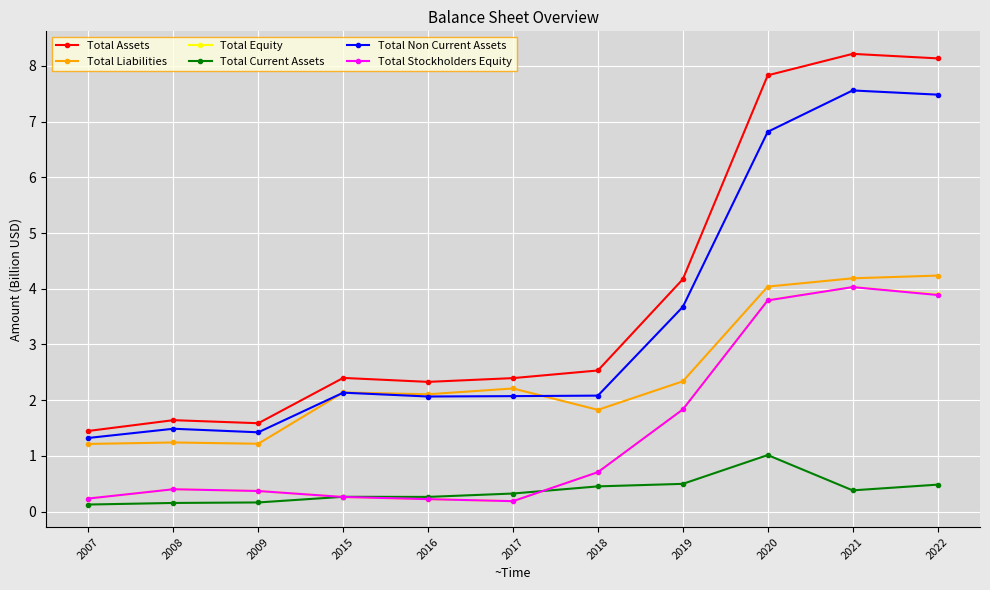

At how many categories does at least one series exceed 5?

3